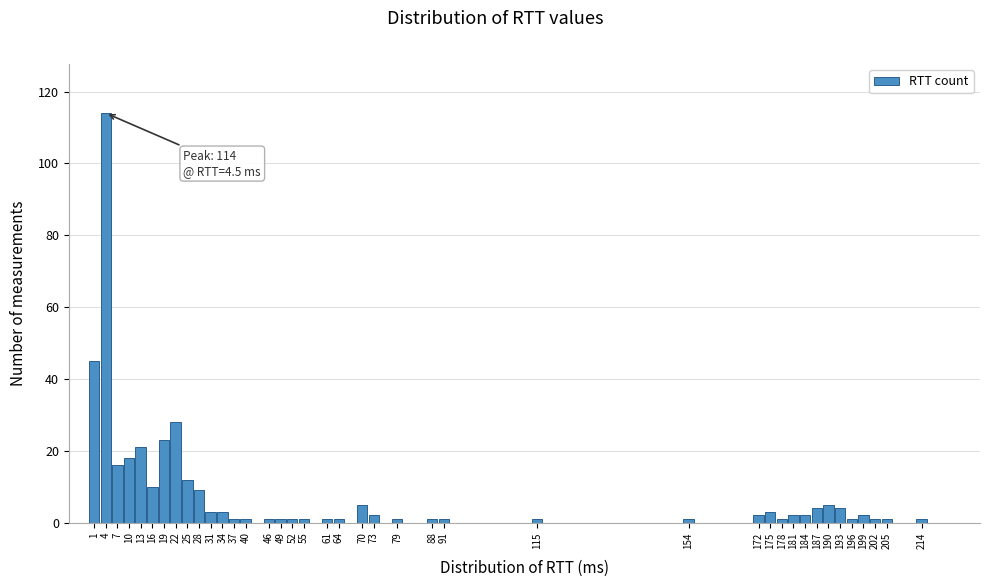

Which label corresponds to the largest value in the chart?

4